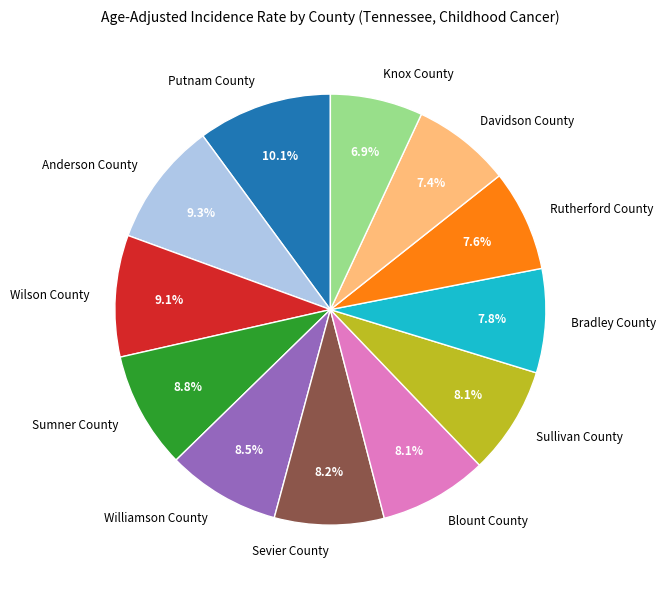

Between Knox County and Sevier County, which is larger?

Sevier County